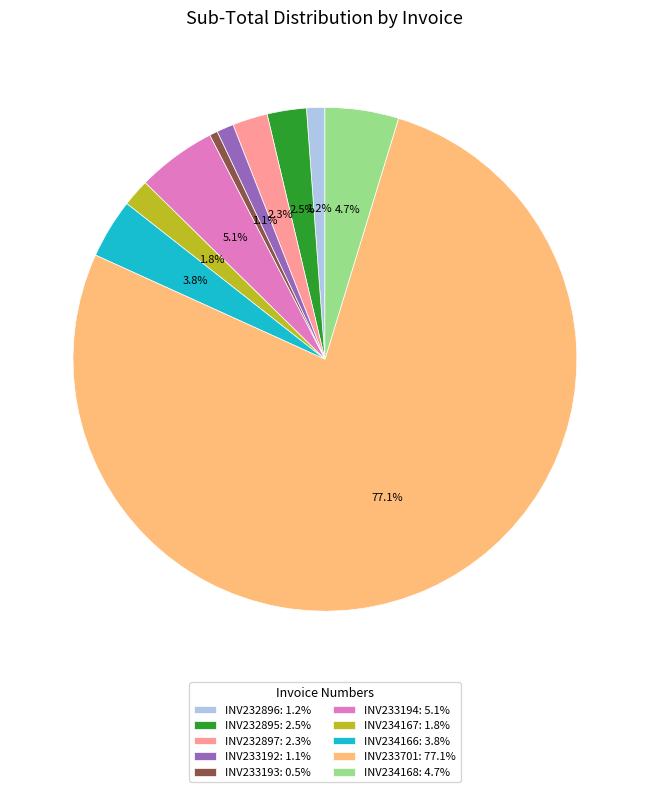

To the nearest percent, what percentage of the pie is INV234168?

5%